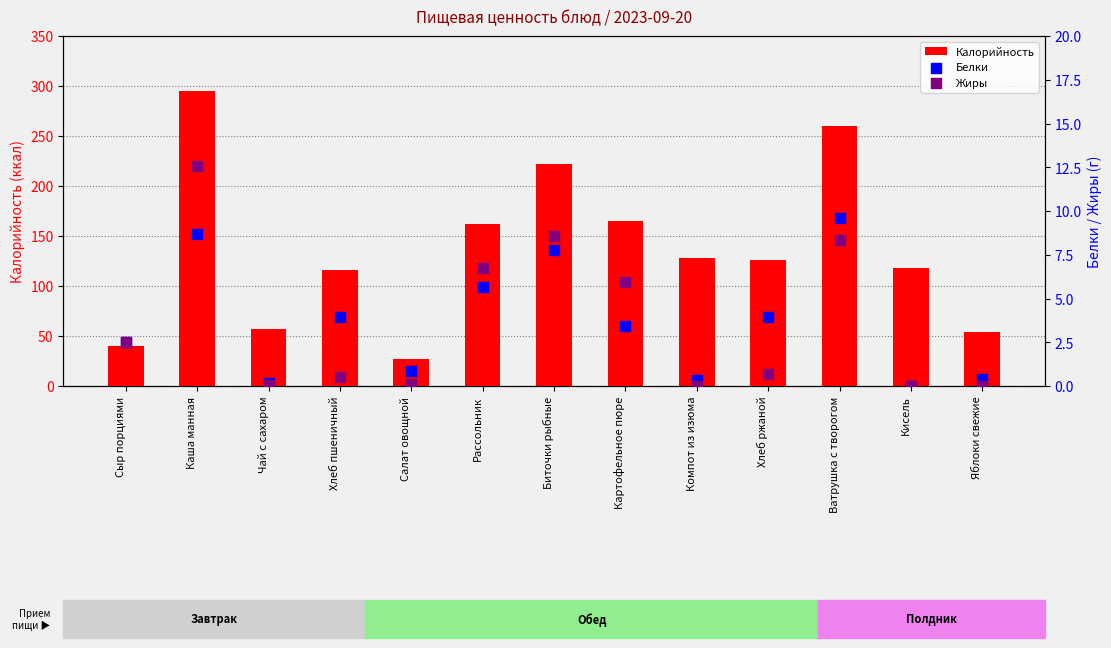

Which series contains the highest Y value?

Калорийность